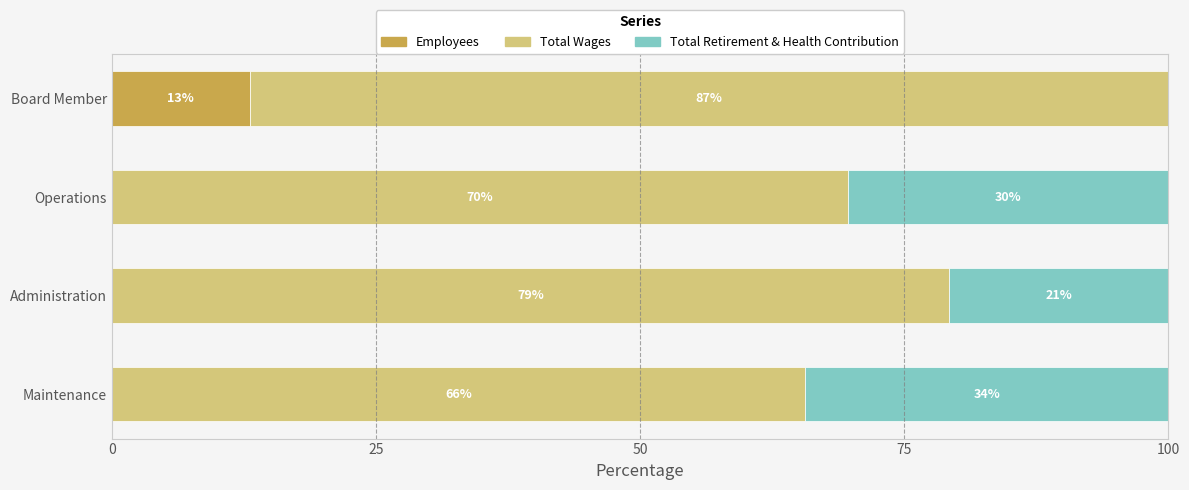

What is the total value across all series at Operations?

100.0